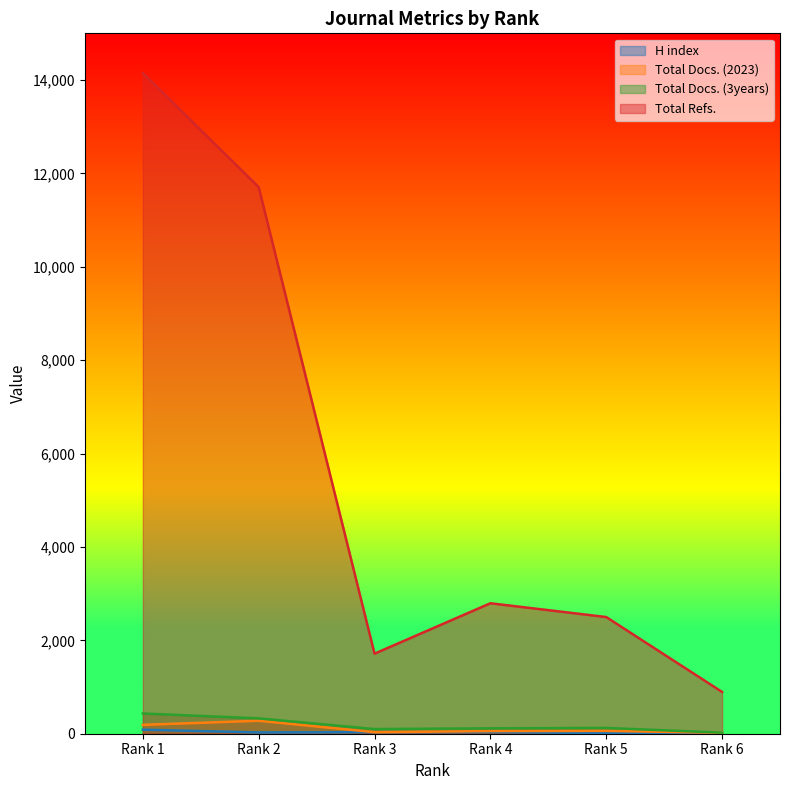

The value of Total Docs. (3years) at Rank 4 is 116. True or false?

True